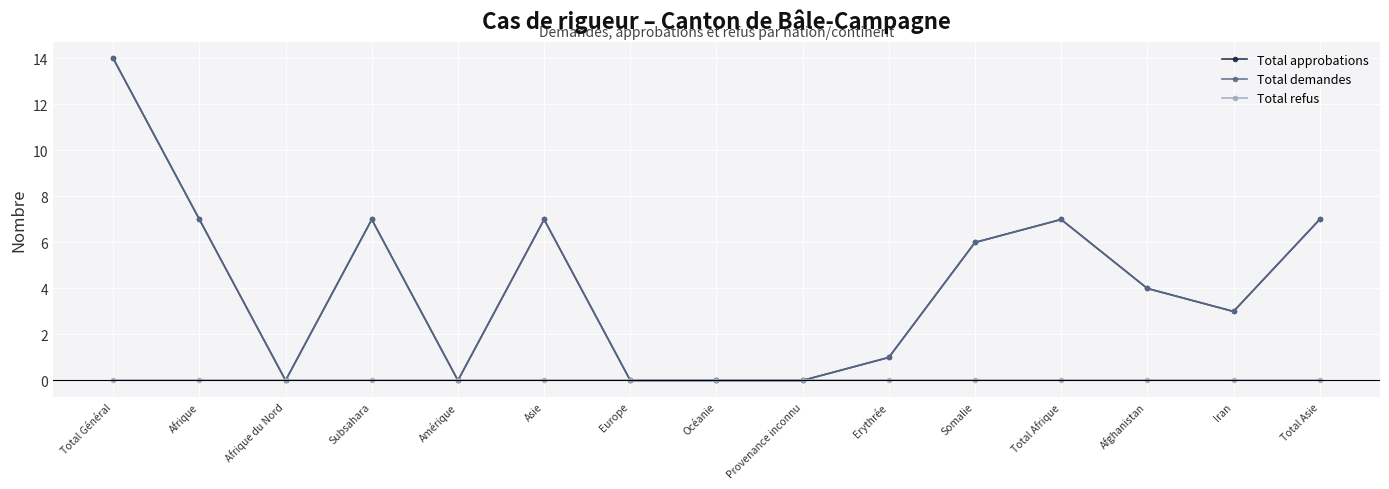

Does the chart have visible grid lines?

Yes